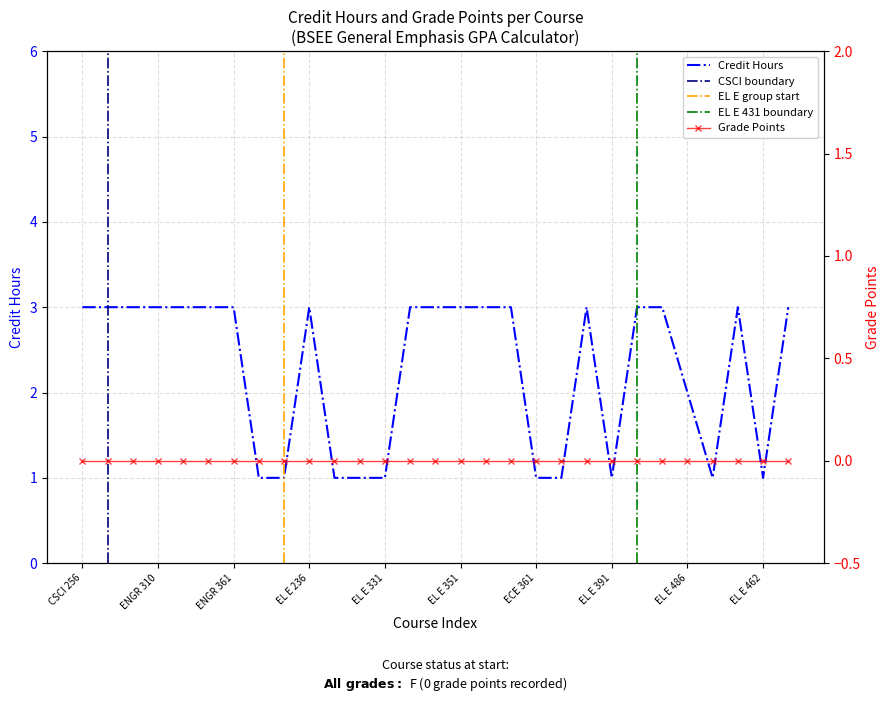

Is it true that the value at EL E 237 is 0?

False